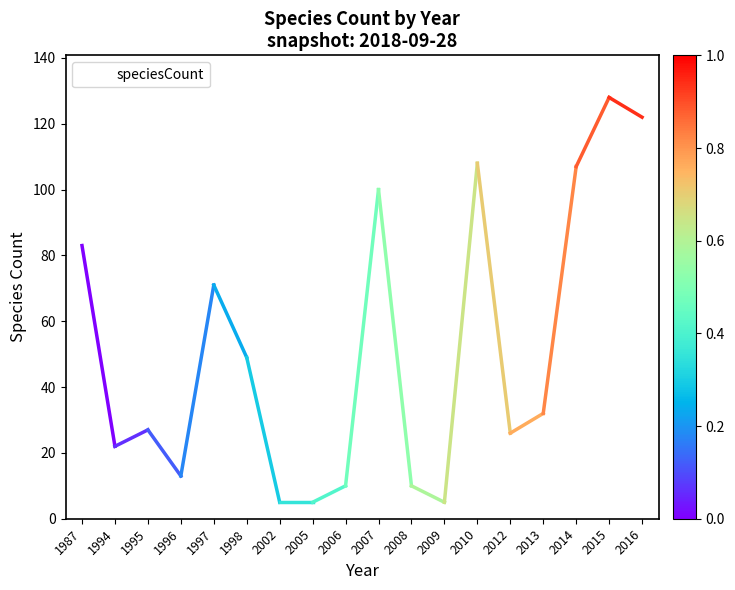

Reading right to left, what are all the values shown in this chart?

2016=122	2015=128	2014=107	2013=32	2012=26	2010=108	2009=5	2008=10	2007=100	2006=10	2005=5	2002=5	1998=49	1997=71	1996=13	1995=27	1994=22	1987=83